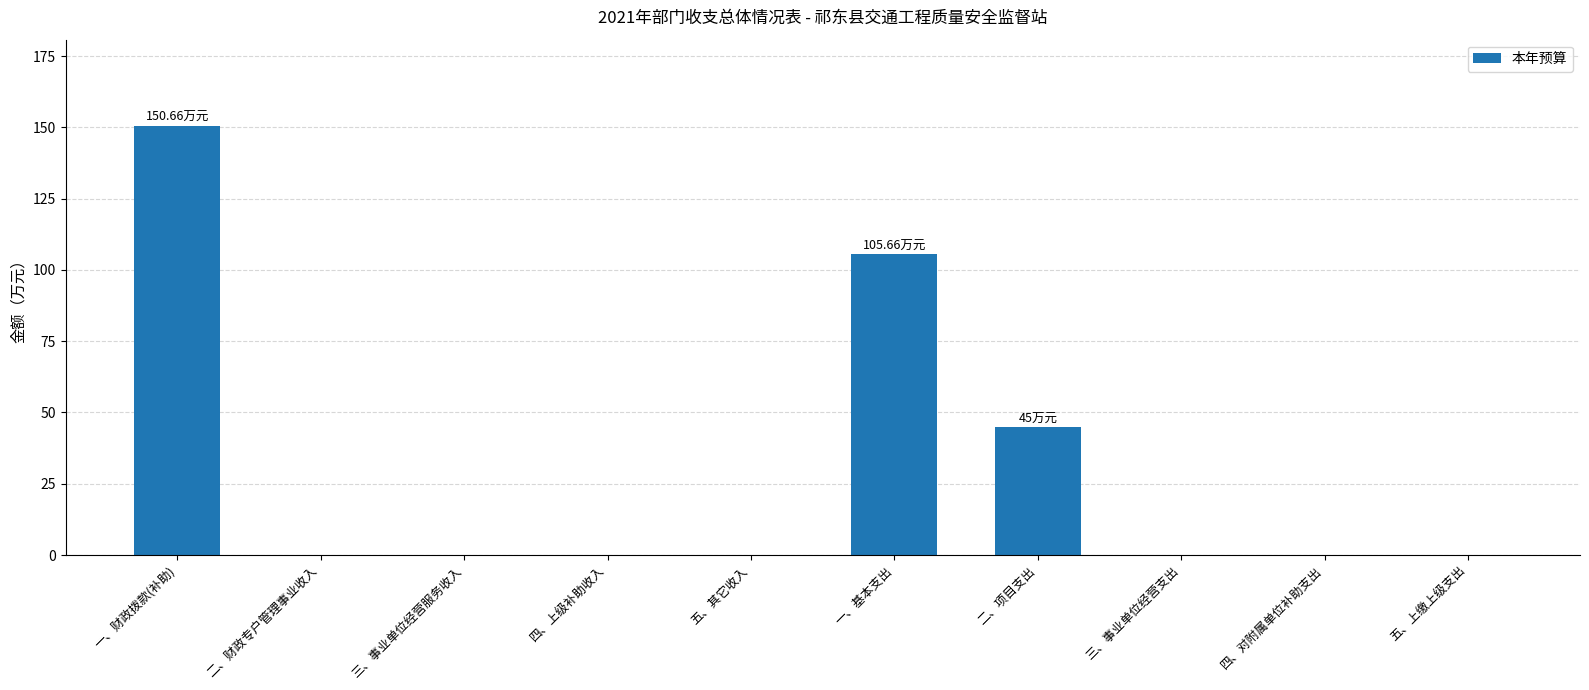

What is the sum of the values at 三、事业单位经营服务收入 and 一、基本支出?

105.7